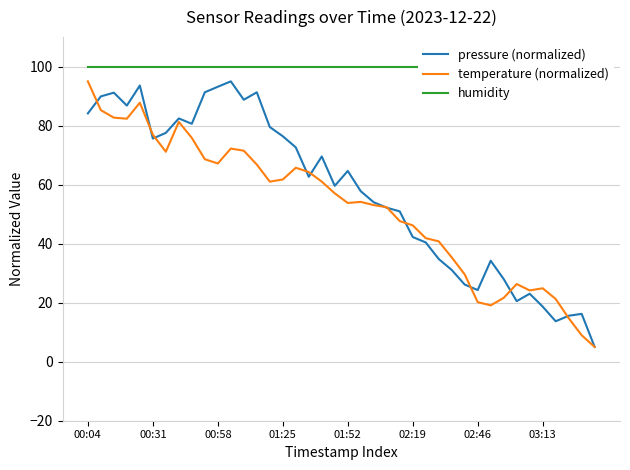

What is the sum of the humidity values at 27 and 14?

200.0